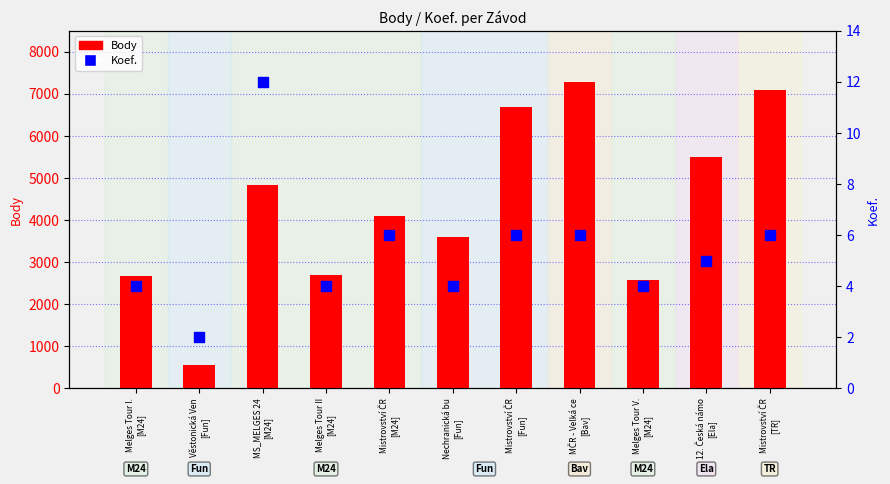

Which series has the largest total across all categories?

Body